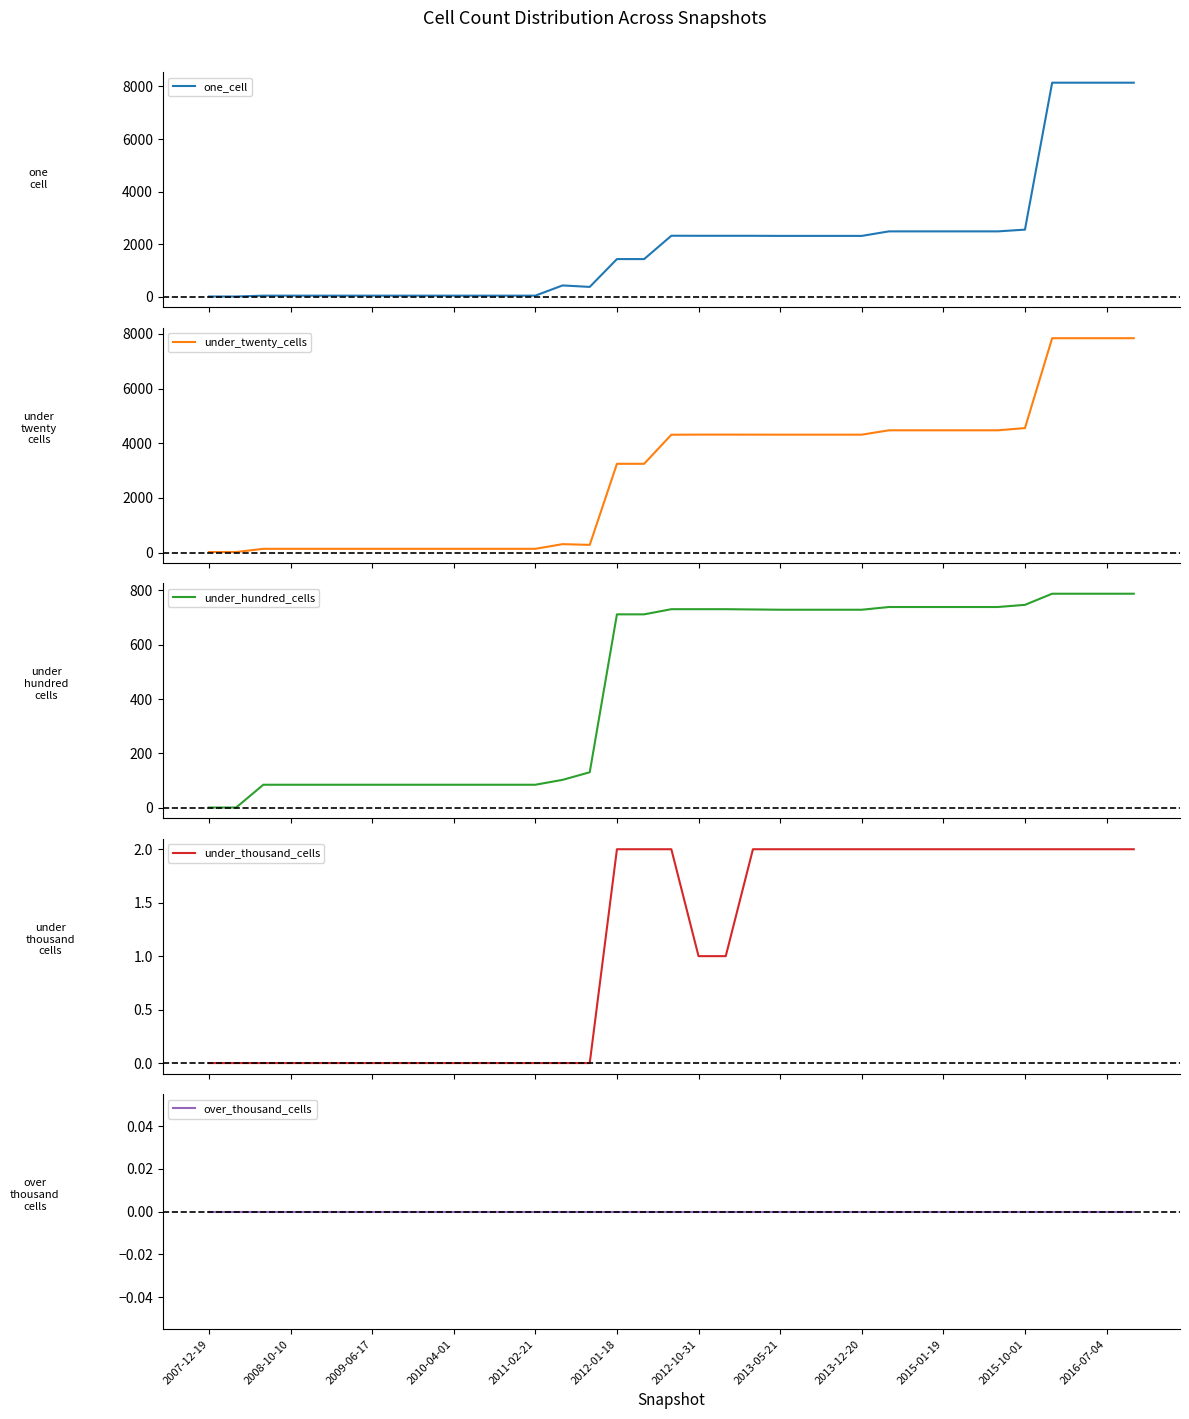

What is the total value across all series at 2015-10-01?

7857